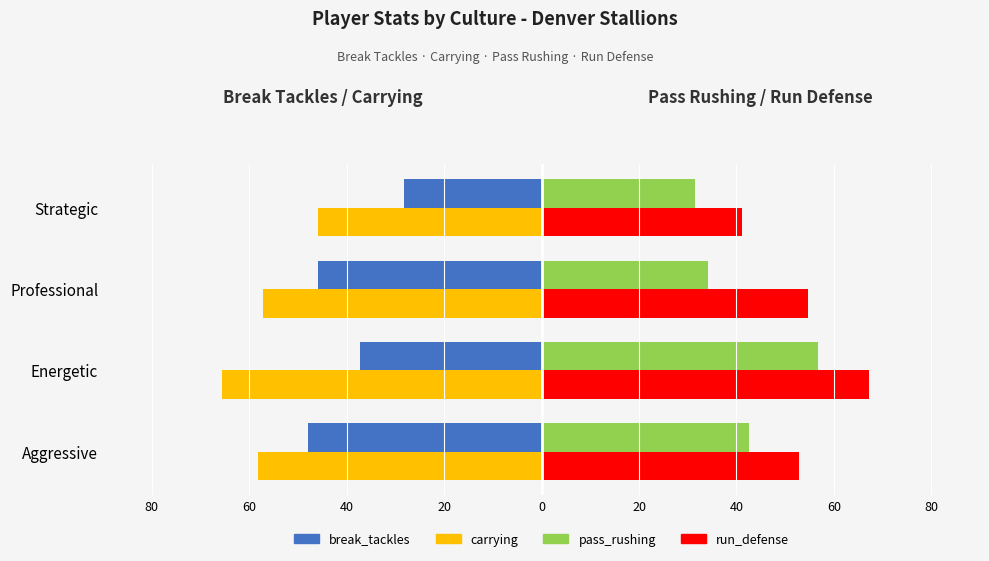

What are all the series names shown in the legend?

break_tackles, carrying, pass_rushing, run_defense